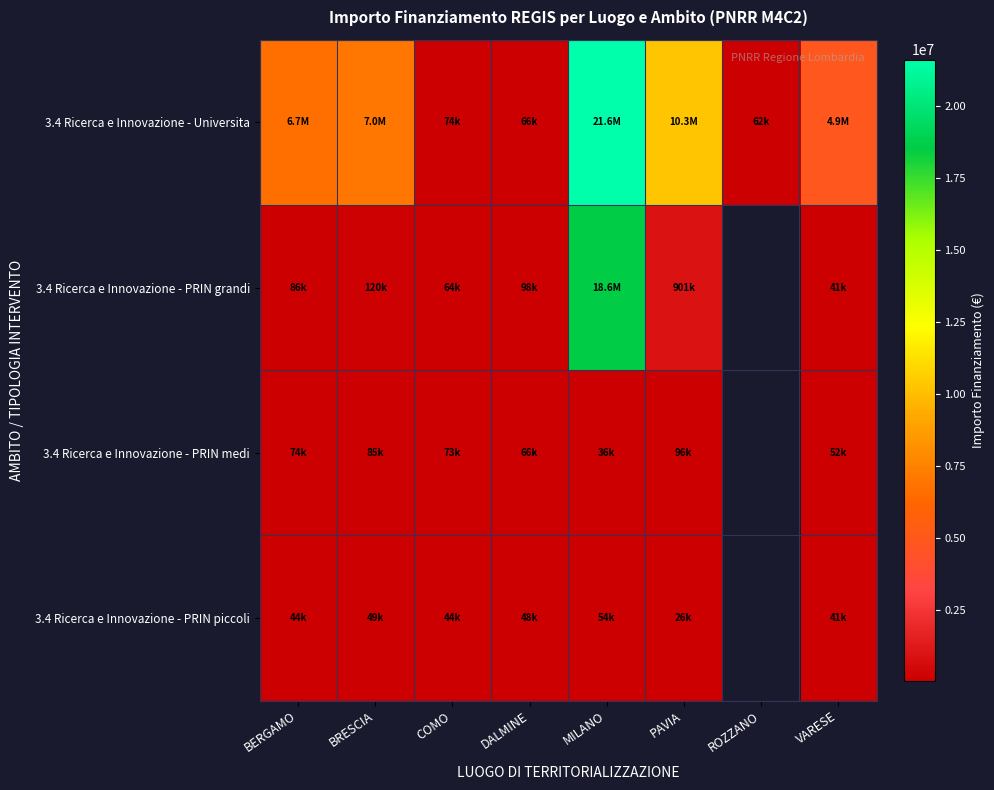

Which has a higher value, ROZZANO or PAVIA?

PAVIA